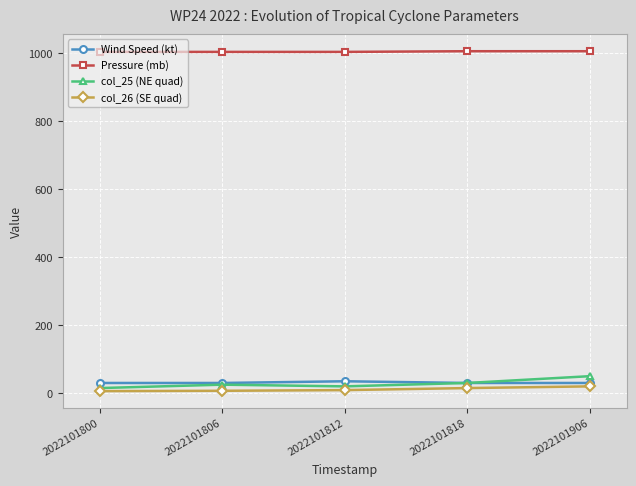

What is the value of the Pressure (mb) point at the 2nd from the left?

1004